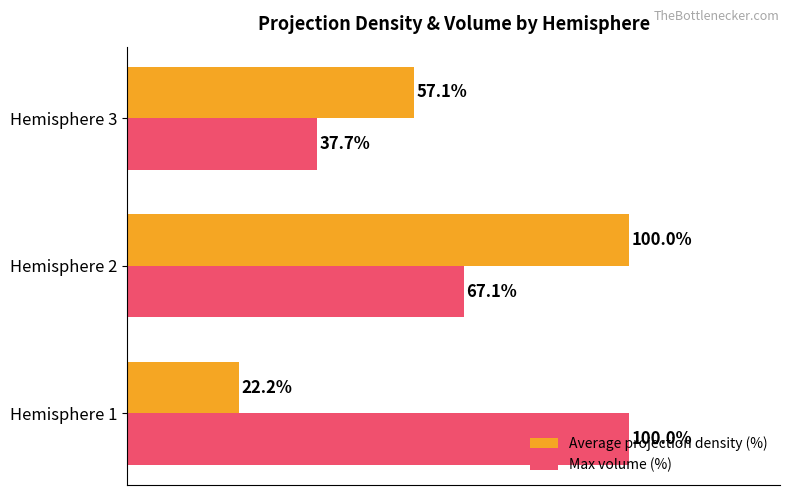

Which category has the lowest value in the Max volume (%) series?

Hemisphere 3